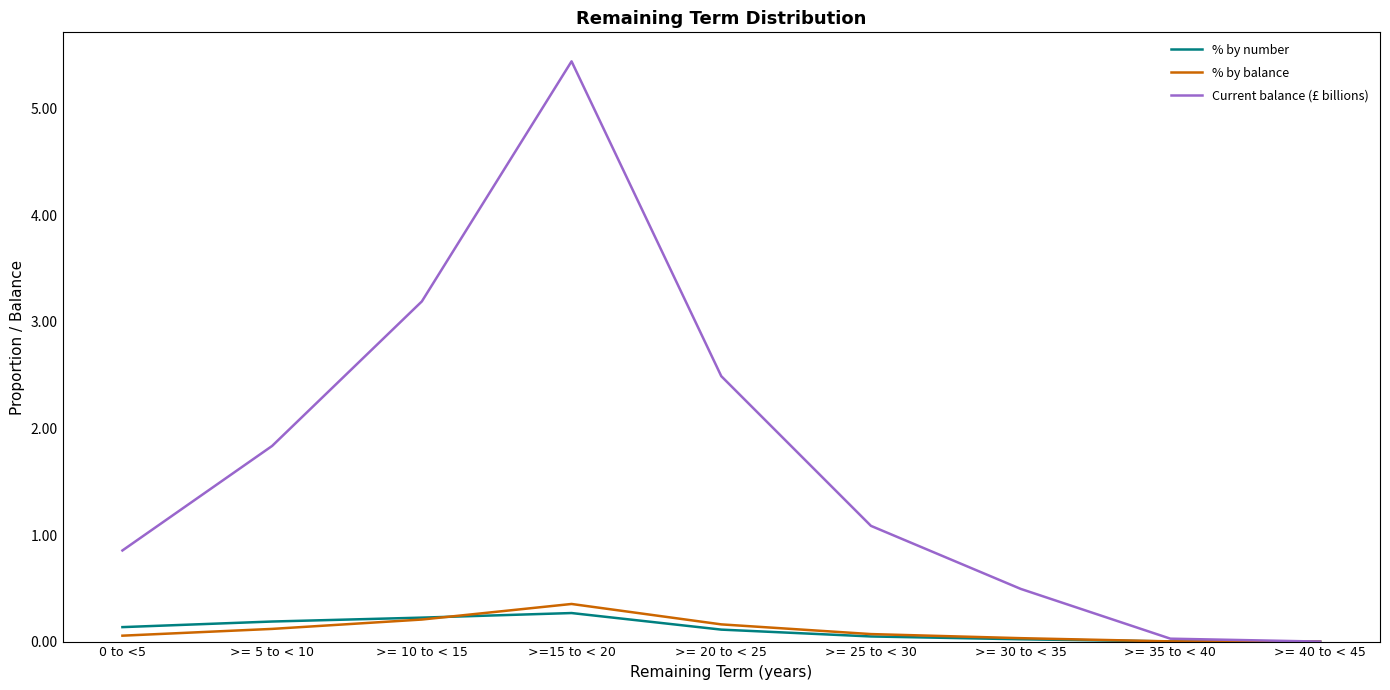

Which category has the highest value across all series?

>=15 to < 20